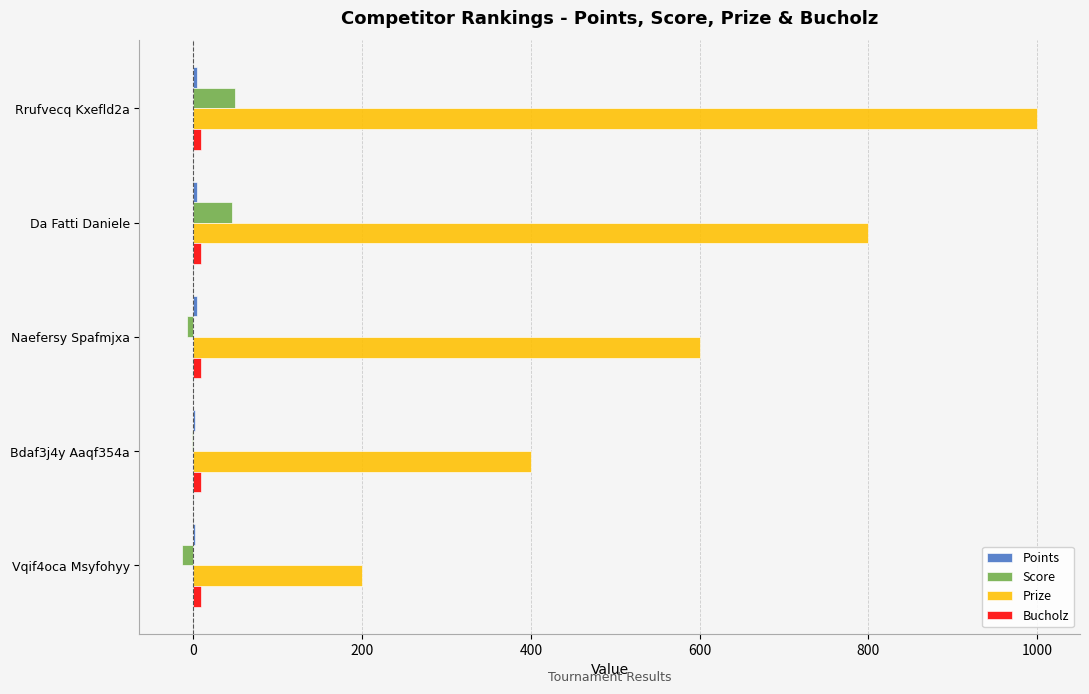

Between Rrufvecq Kxefld2a and Da Fatti Daniele, which series saw the biggest shift?

Prize